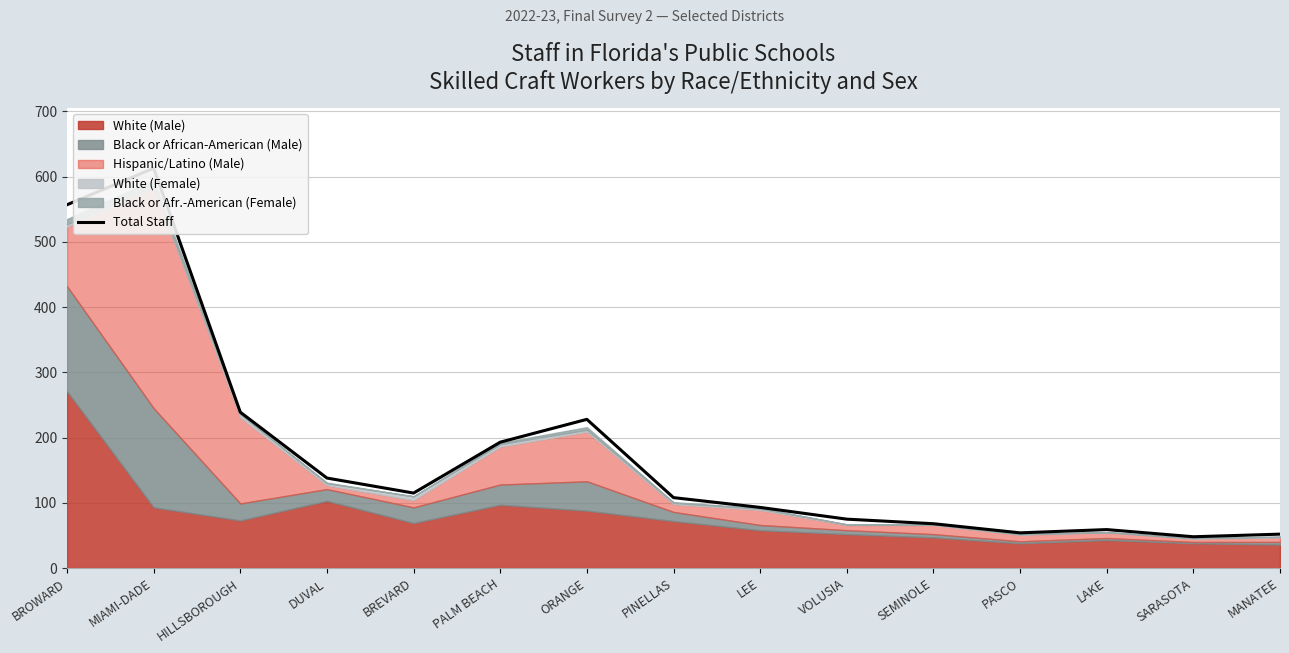

Rank the categories by value from highest to lowest.

MIAMI-DADE, BROWARD, HILLSBOROUGH, ORANGE, PALM BEACH, DUVAL, BREVARD, PINELLAS, LEE, VOLUSIA, SEMINOLE, LAKE, PASCO, MANATEE, SARASOTA